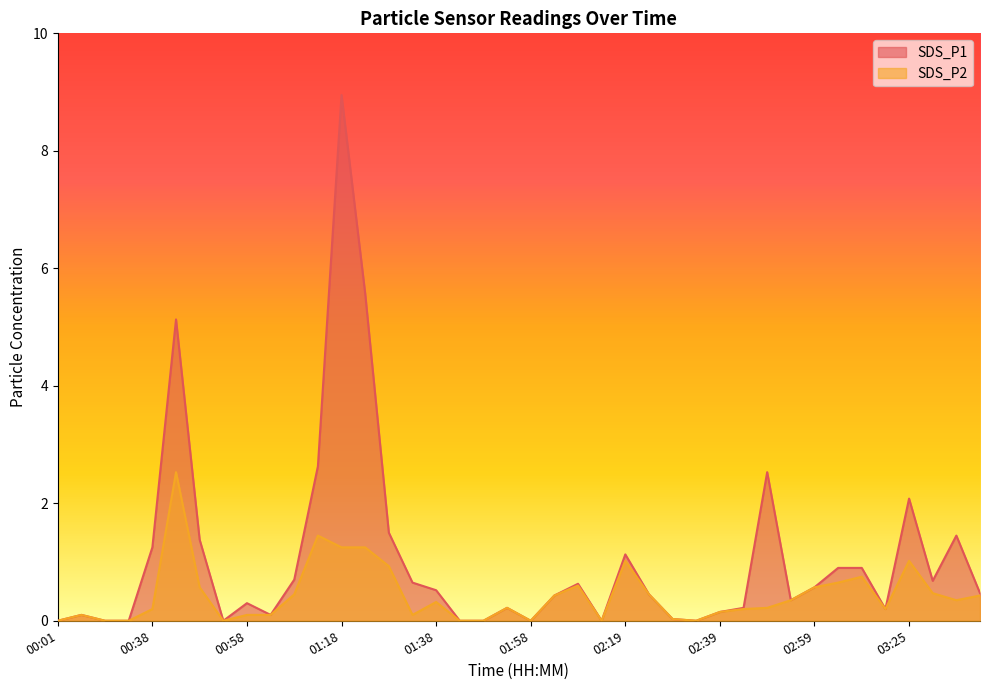

What is the sum of the SDS_P1 values at 02:19 and 00:17?

1.1